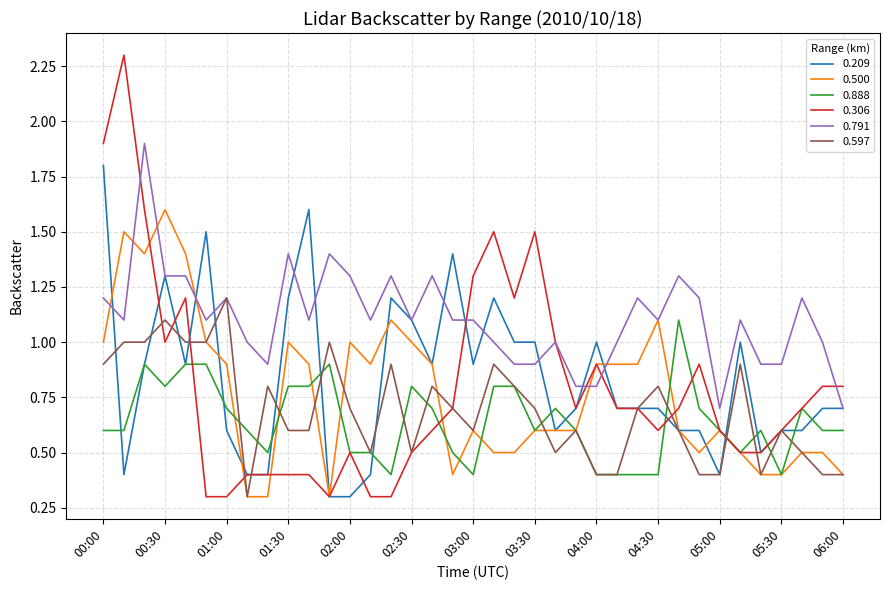

Which series has the largest range (max minus min)?

0.306